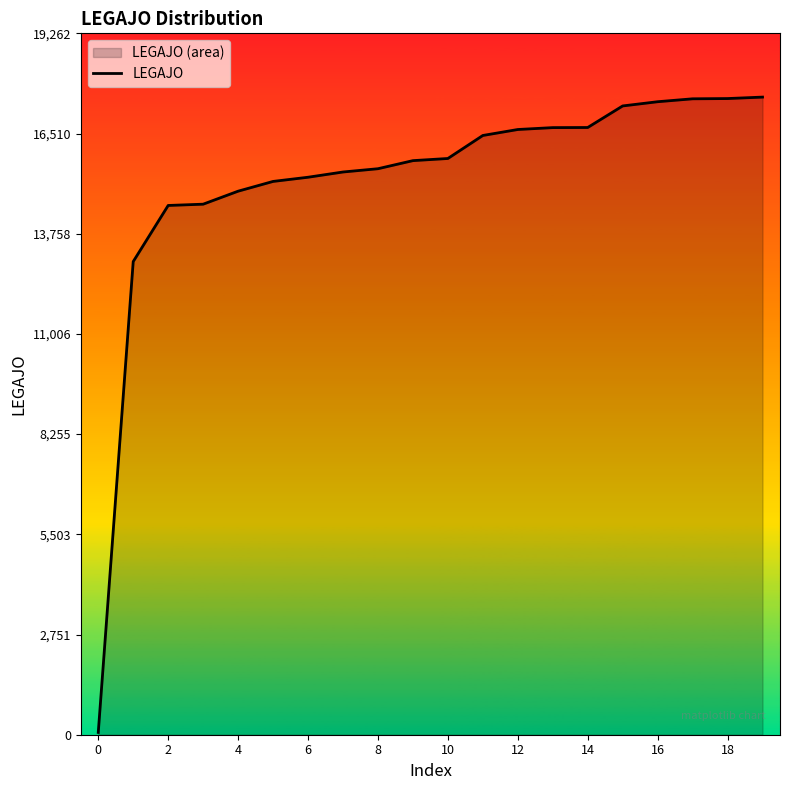

How many lines are shown in the chart?

1